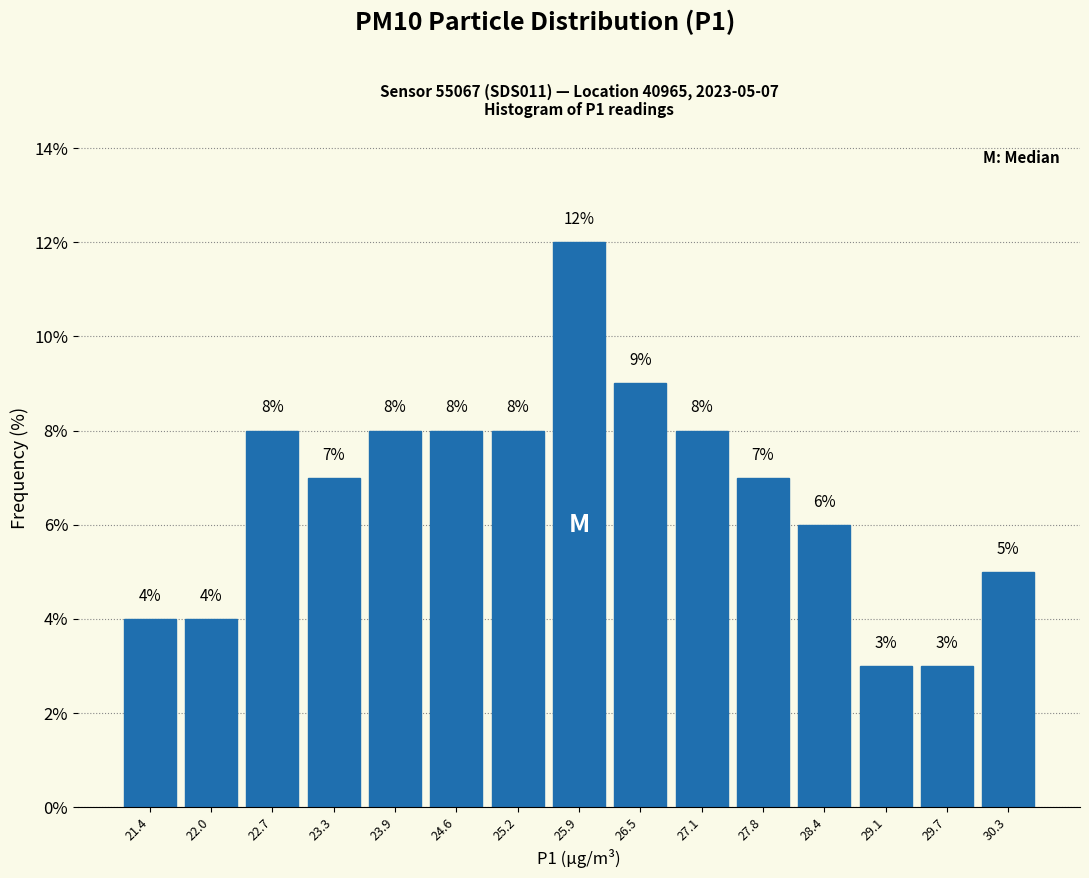

Over which range of the x-axis is the bar tallest?

25.5 to 26.2